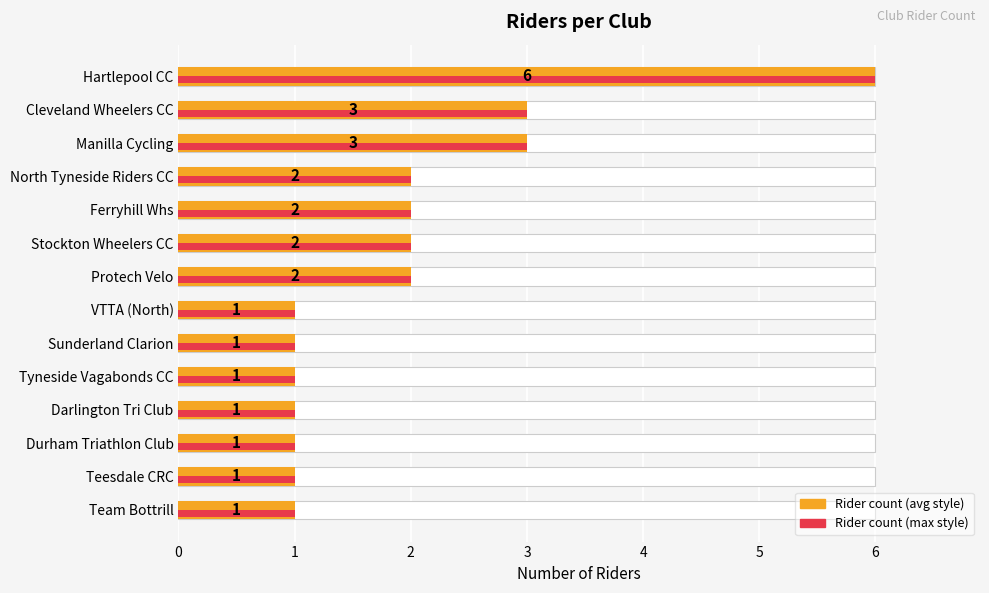

What is the maximum value shown in the chart?

6